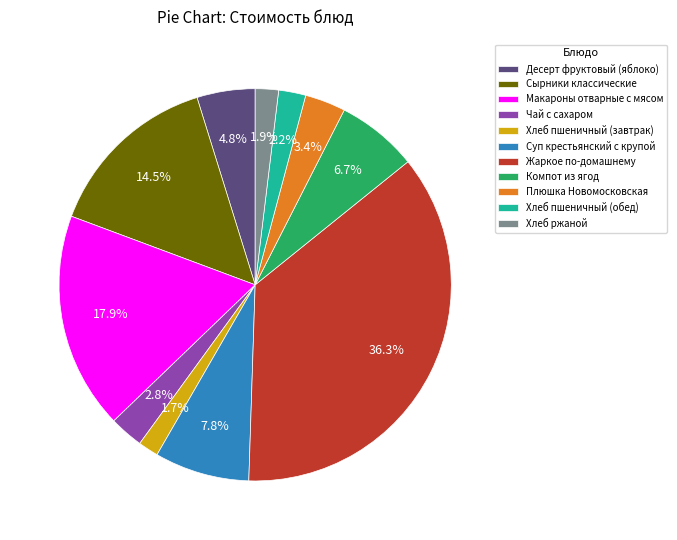

Does any single category account for the majority?

No